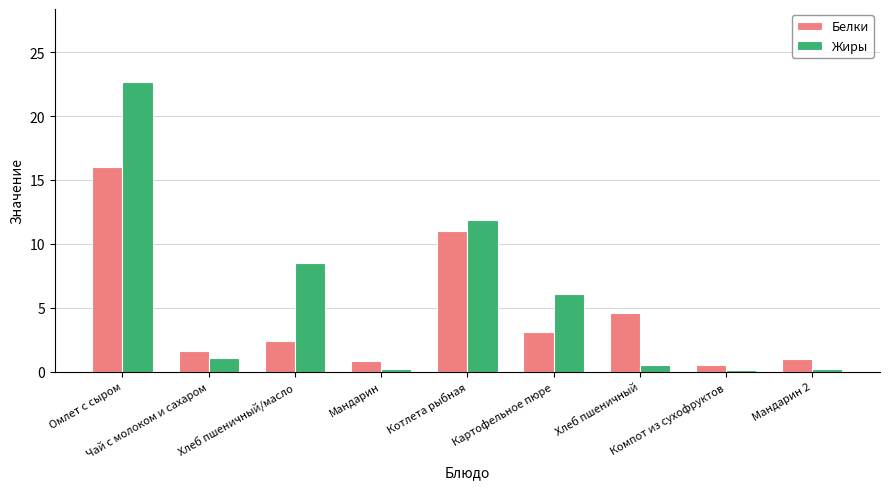

Rank the series by their average value, from highest to lowest.

Жиры, Белки